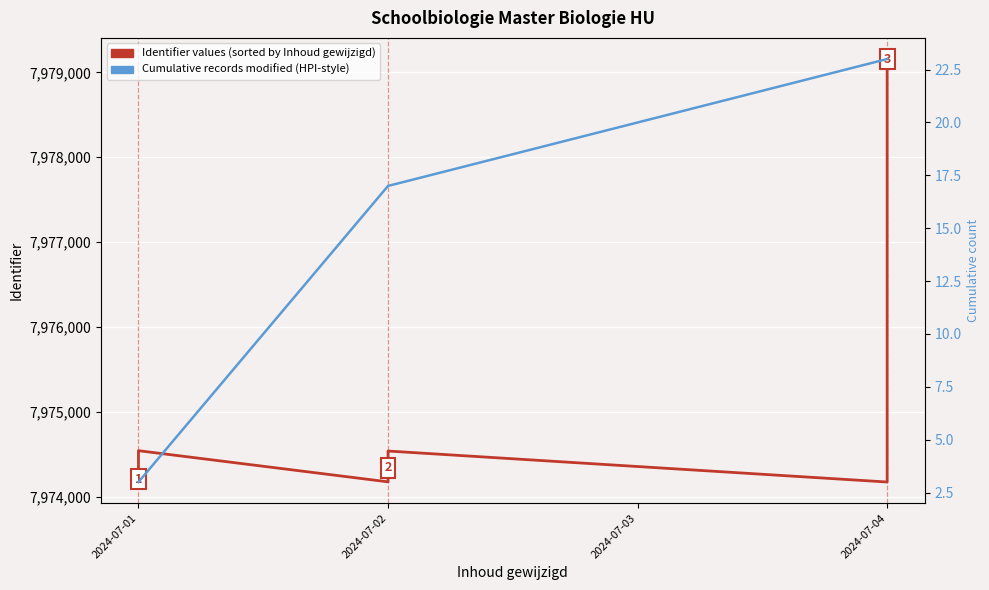

What is the approximate value at 2024-07-02, to the nearest 100?

7974300